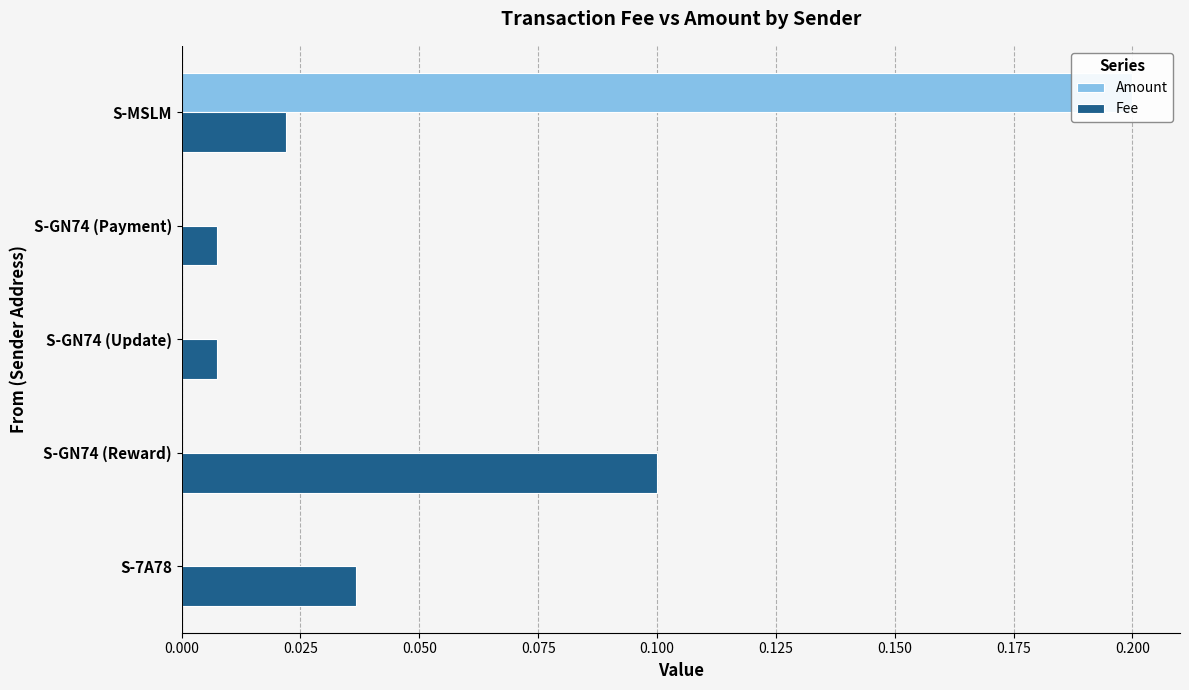

List the series in order of their overall mean, highest first.

Amount, Fee